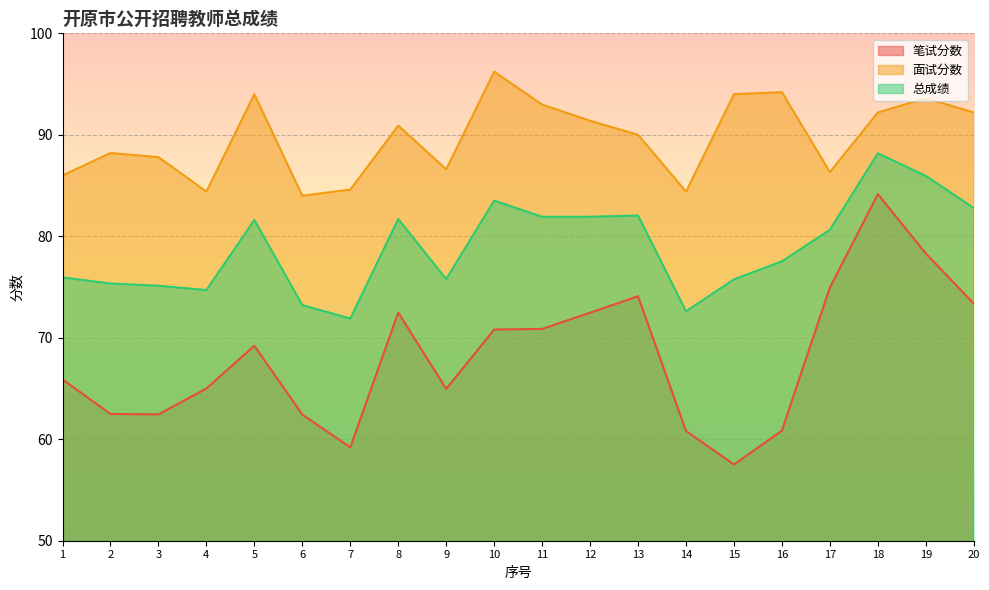

Where is 总成绩 nearest to the value 80?

17